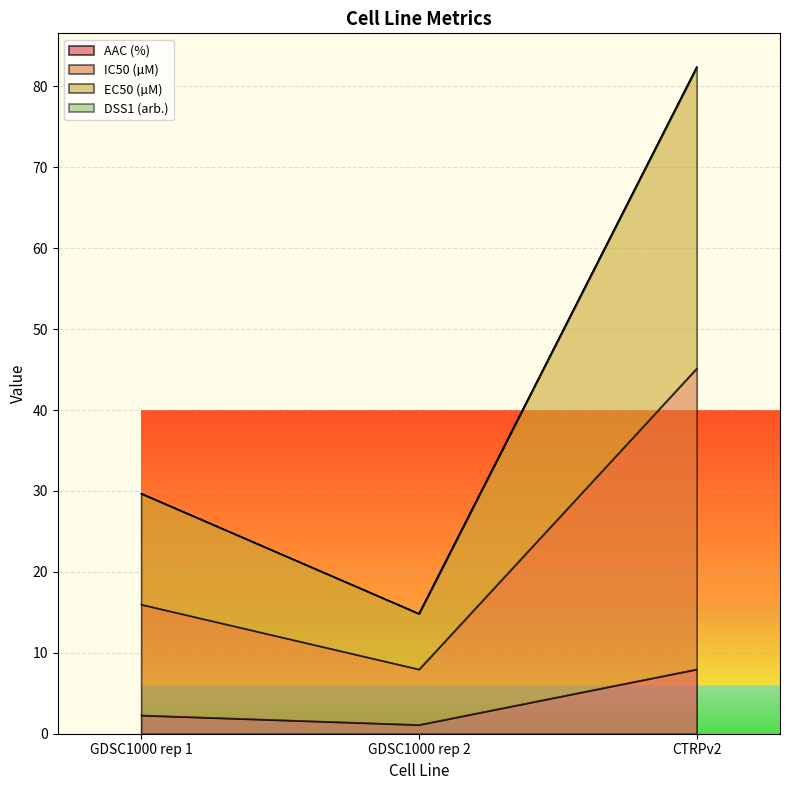

True or false: IC50 (µM) has a value of 14.1 at GDSC1000 rep 1.

False